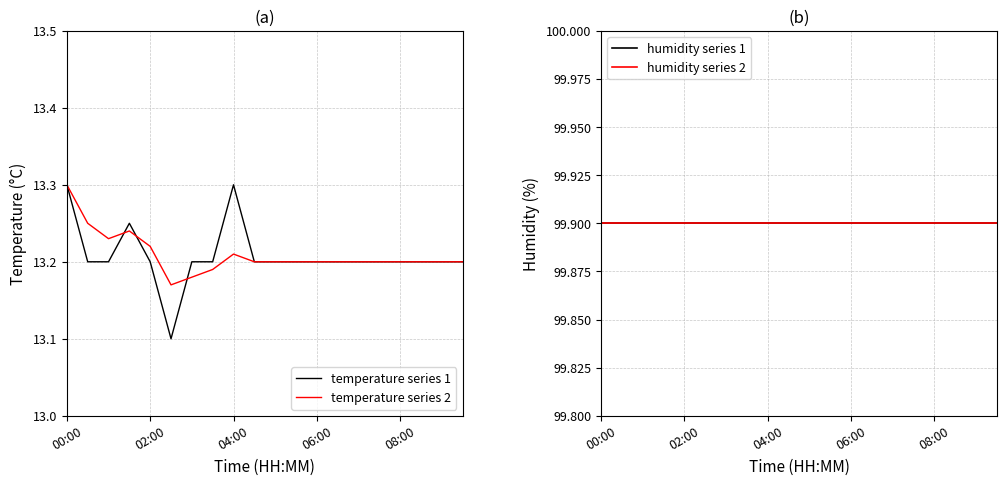

Which series has the widest spread of values?

temperature series 1